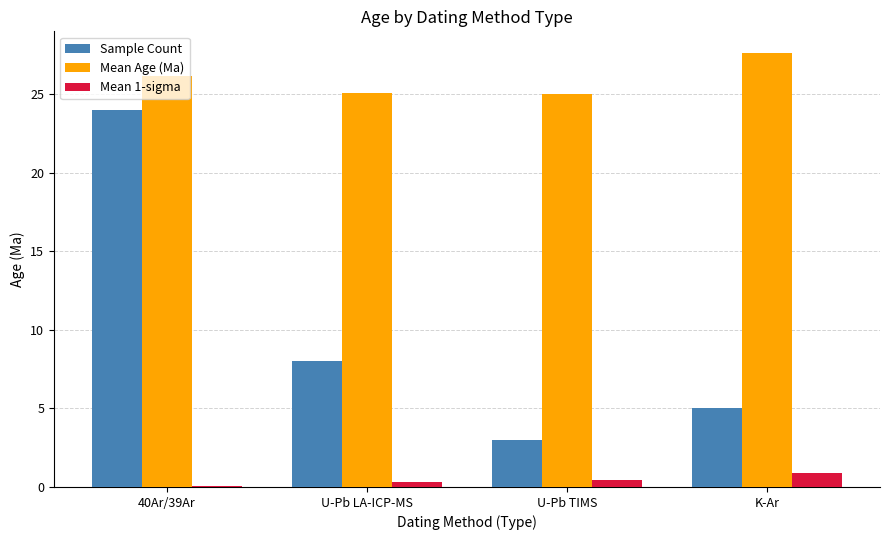

At which category is the sum across all series the highest?

40Ar/39Ar